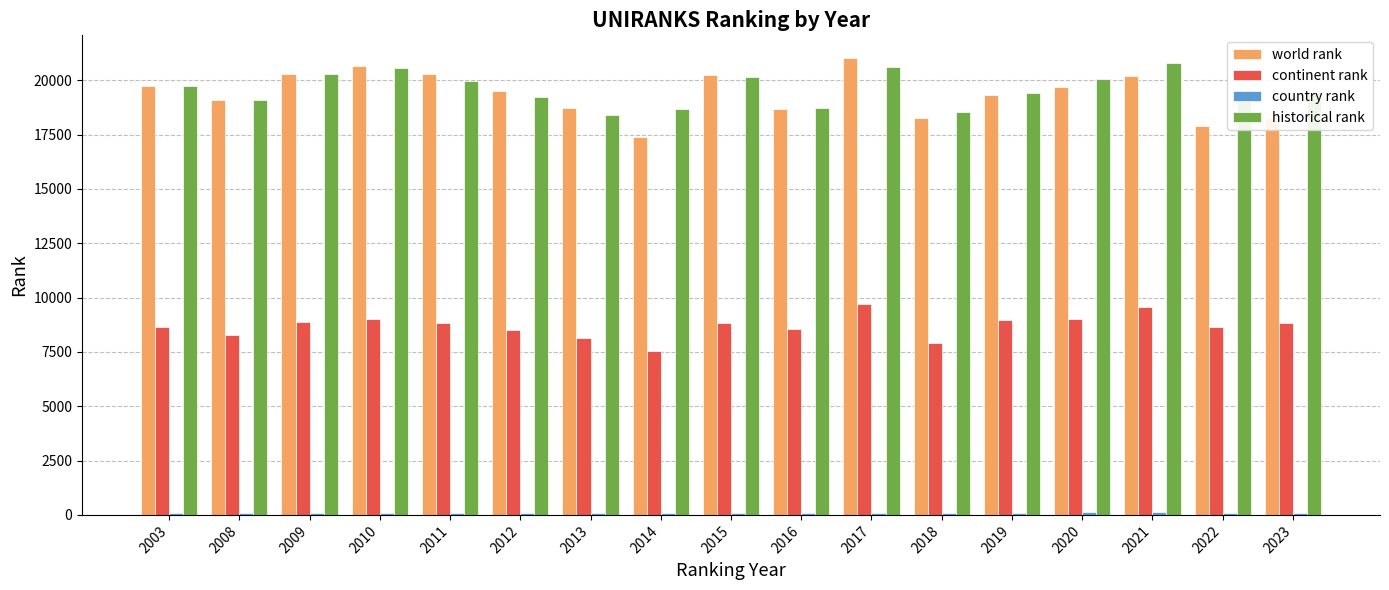

What is the greatest value displayed?

21013